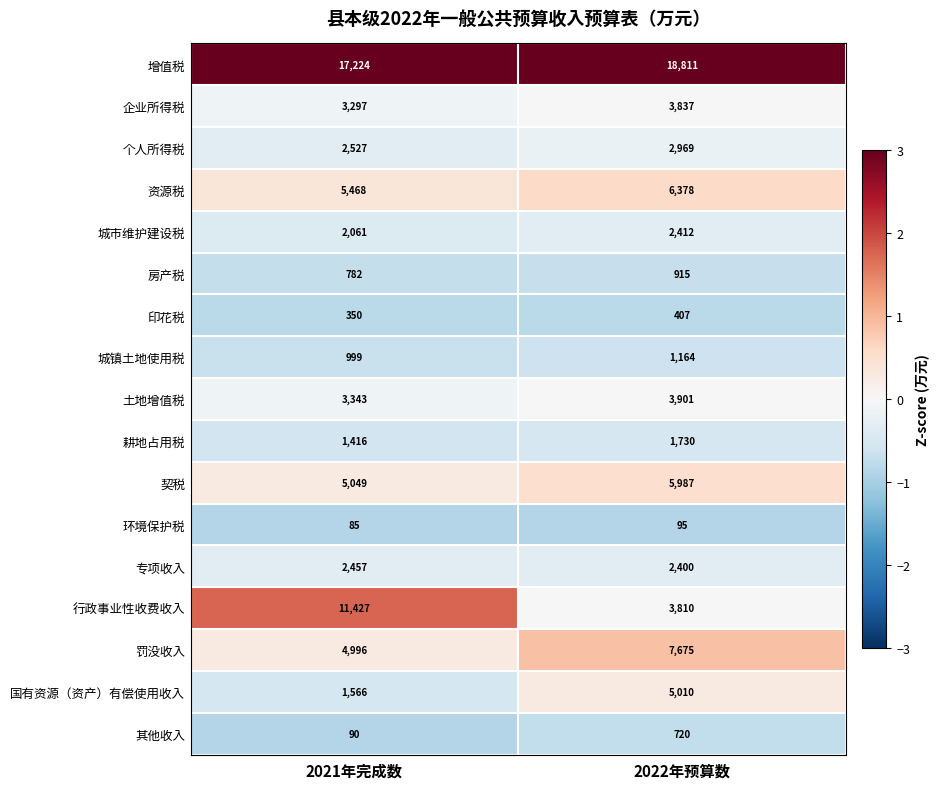

Which series has the largest range (max minus min)?

行政事业性收费收入